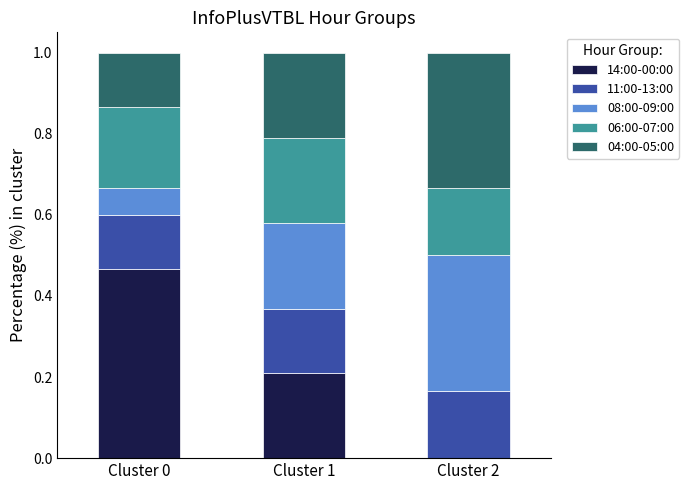

The 14:00-00:00 series shows 0.3 at Cluster 2. True or false?

False